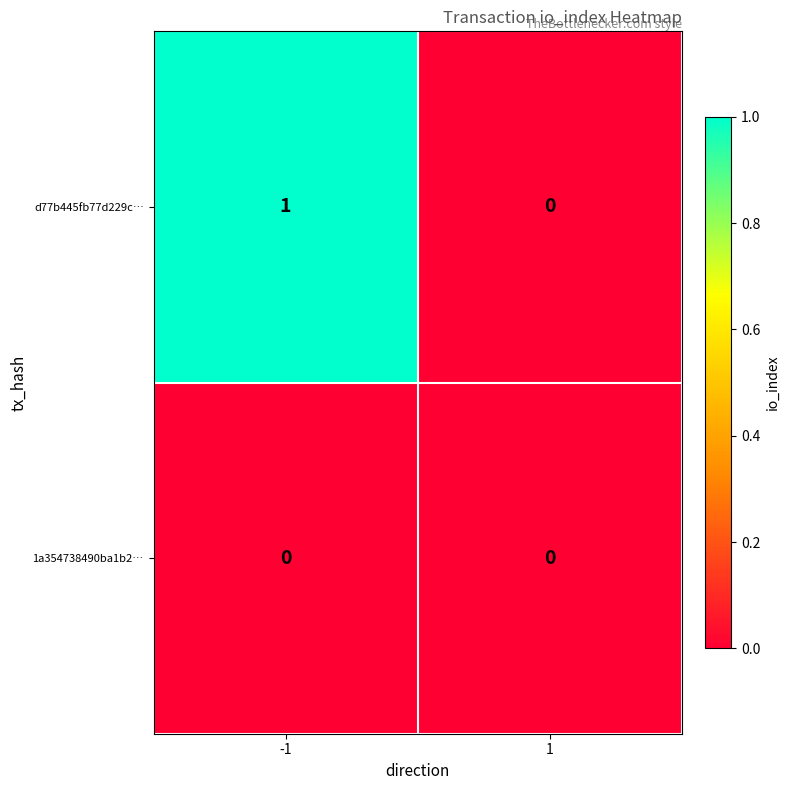

The value of d77b445fb77d229c… at 1 is 0. True or false?

True